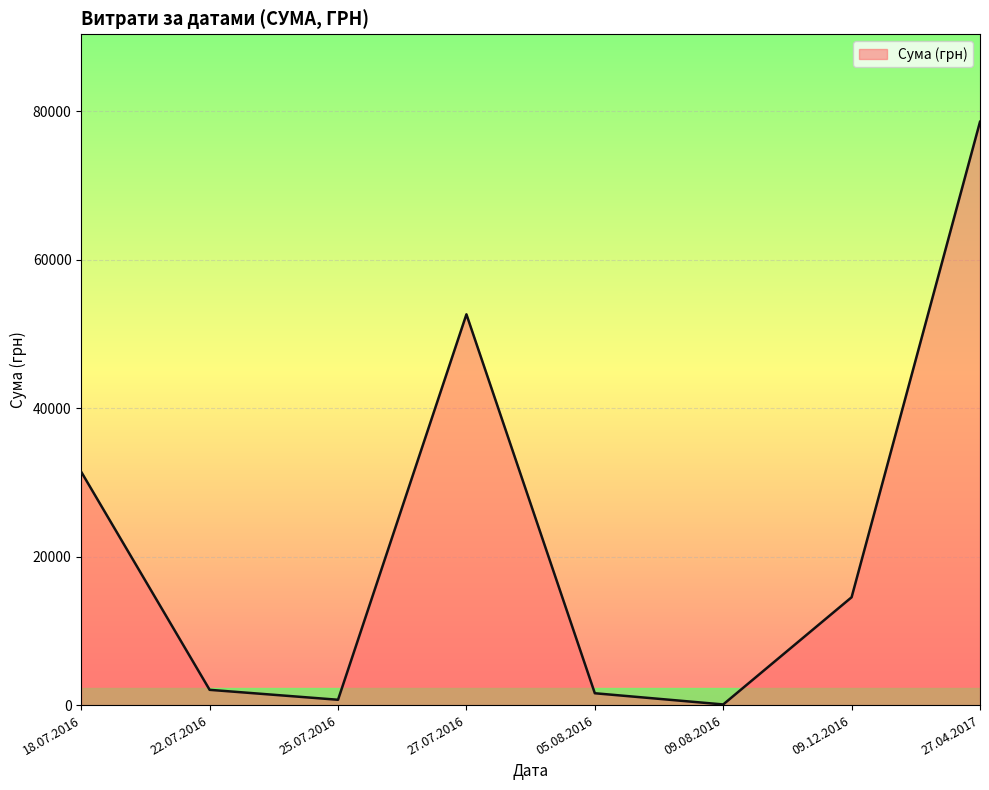

Approximately how many times larger is the value at 27.04.2017 compared to 27.07.2016?

1.5